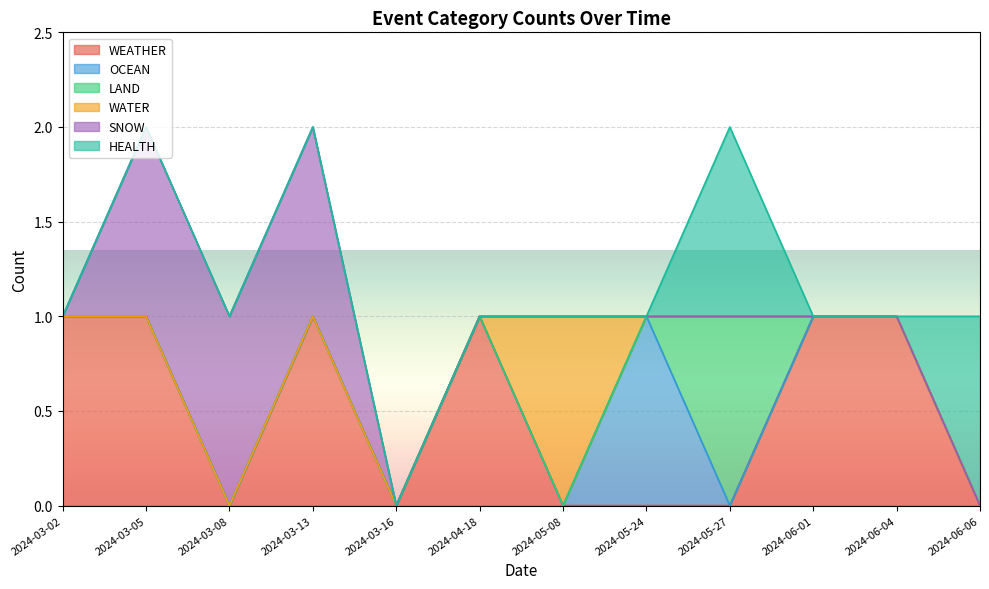

The value of WATER at 2024-06-06 is 0. True or false?

False